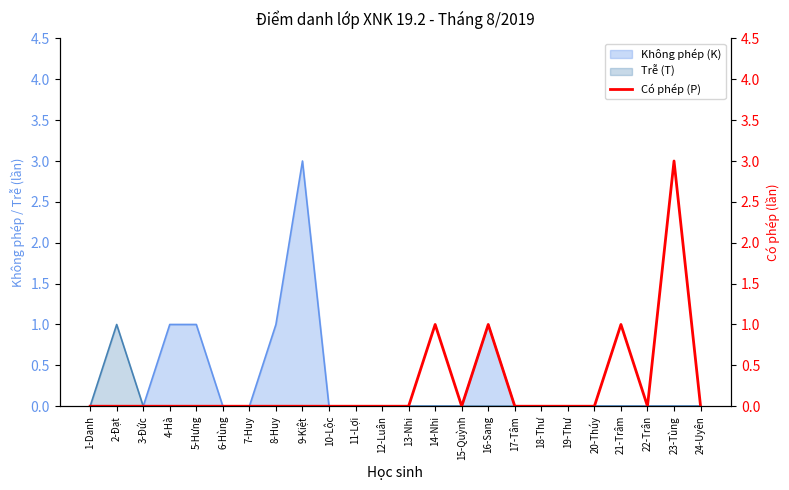

Which category has the highest value in the Không phép (K) series?

9-Kiệt